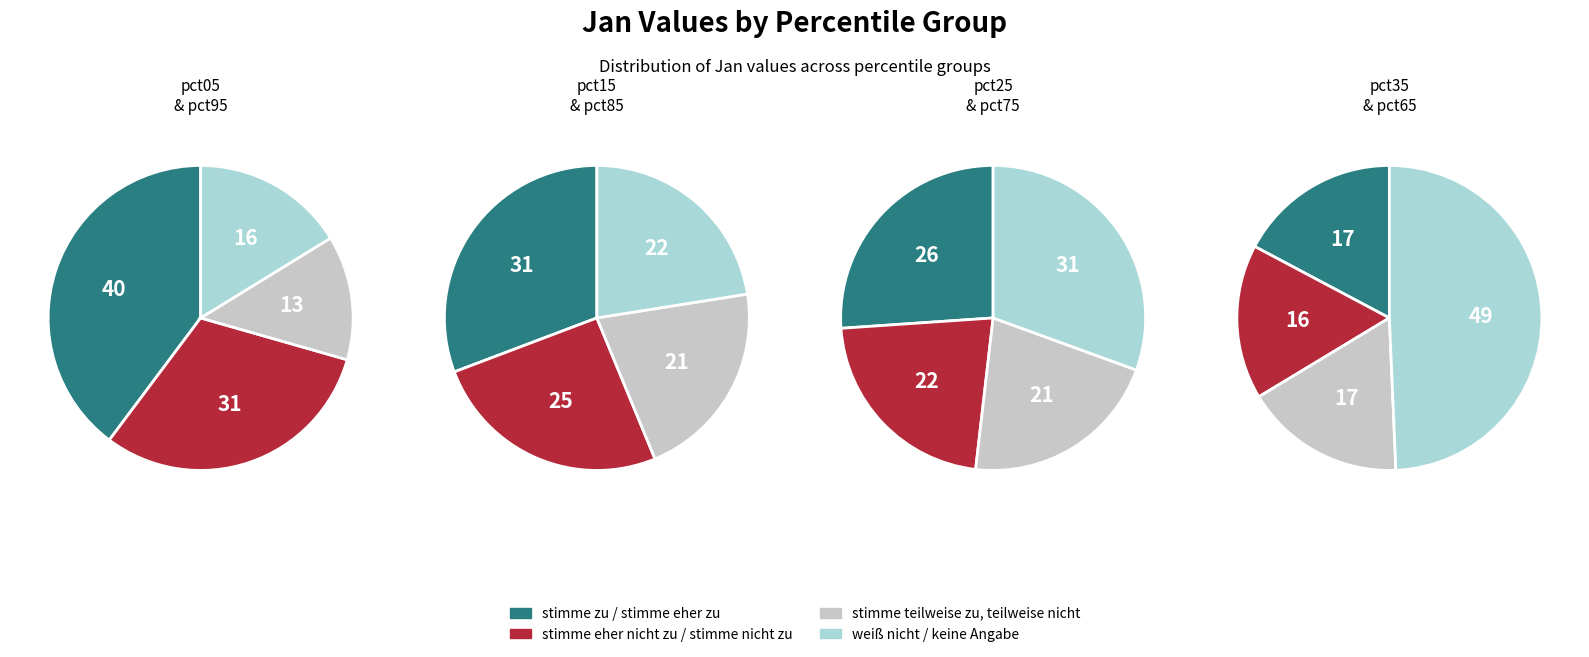

Is it true that pct95 is 16% of the pie?

True